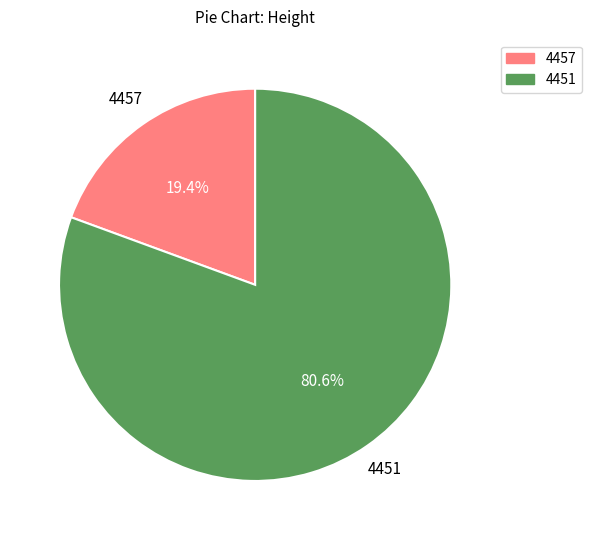

Which slice is the largest?

4451